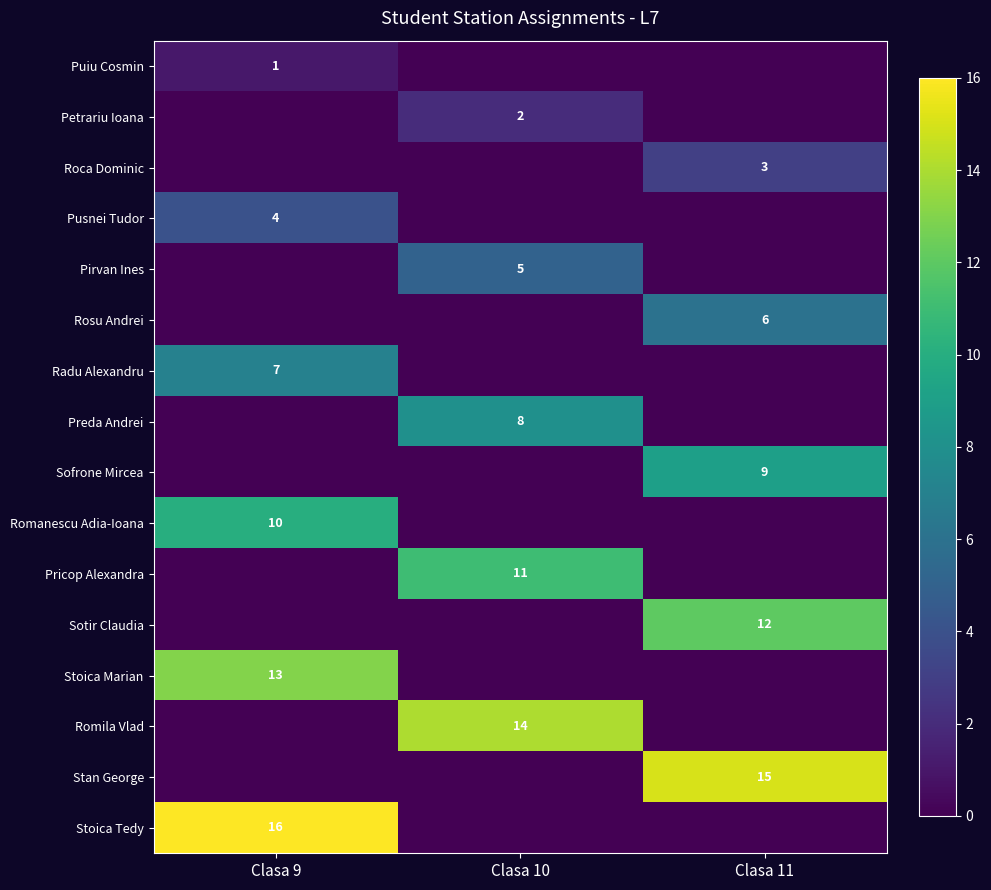

True or false: Preda Andrei has a value of 8 at Clasa 10.

True